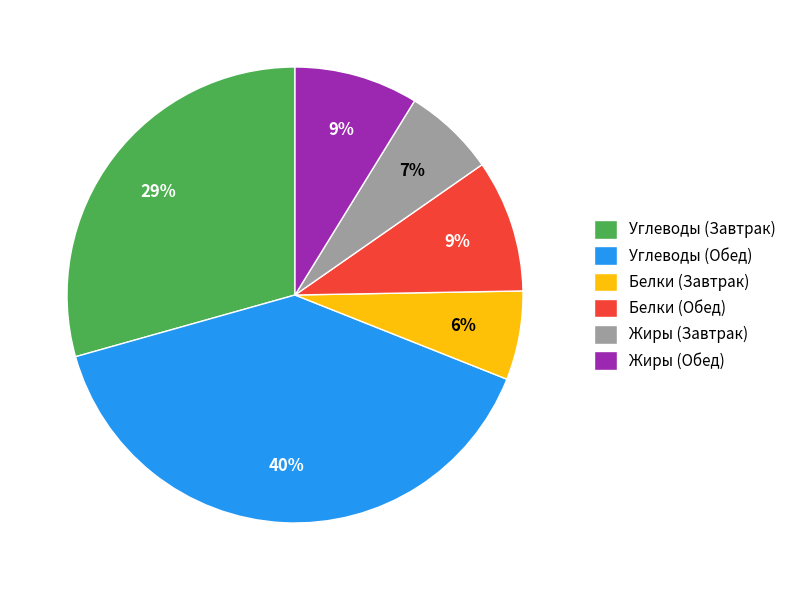

Is Жиры (Завтрак) the majority of the pie?

No